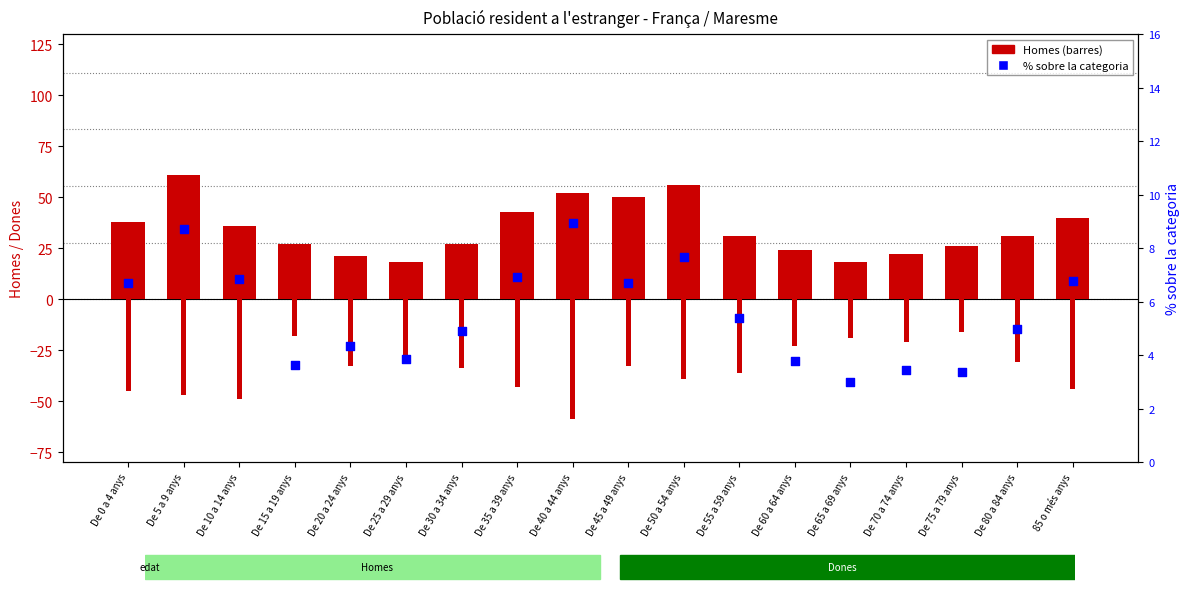

Which series reaches the maximum Y coordinate?

Homes